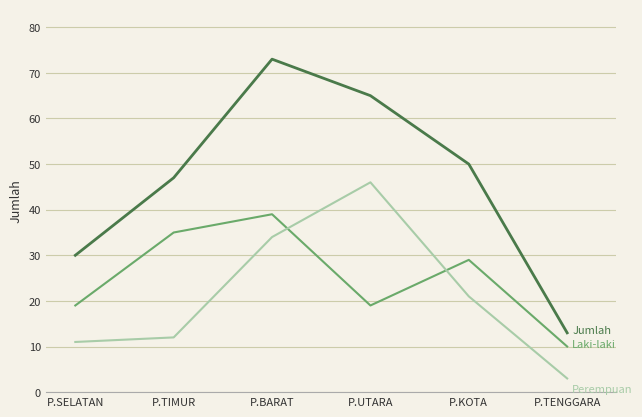

What is the spread (max minus min) of values at P.KOTA?

29